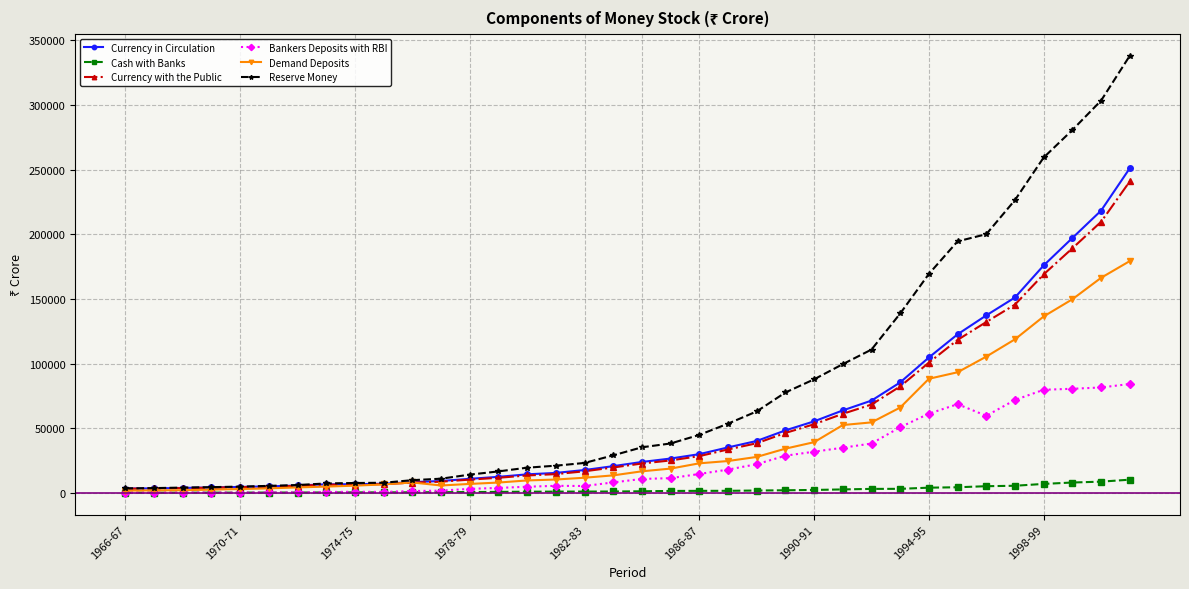

What is the maximum value shown in the chart?

337952